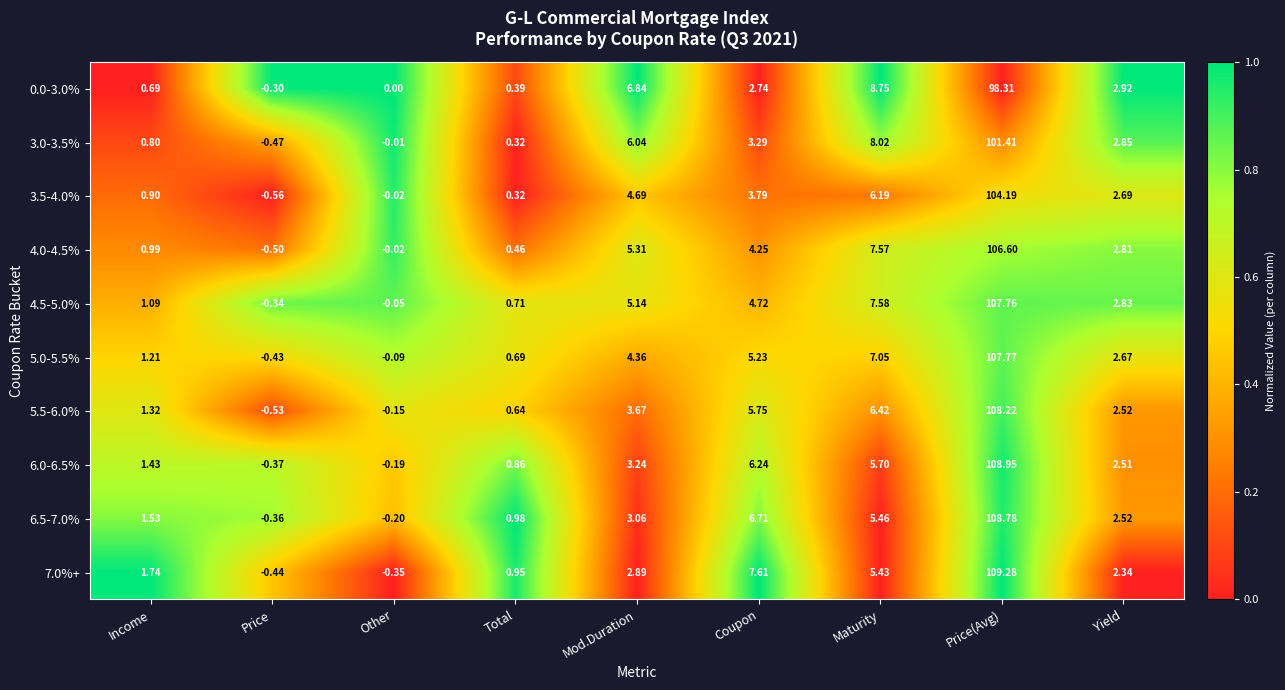

At which category does the chart reach its minimum across all series?

Price